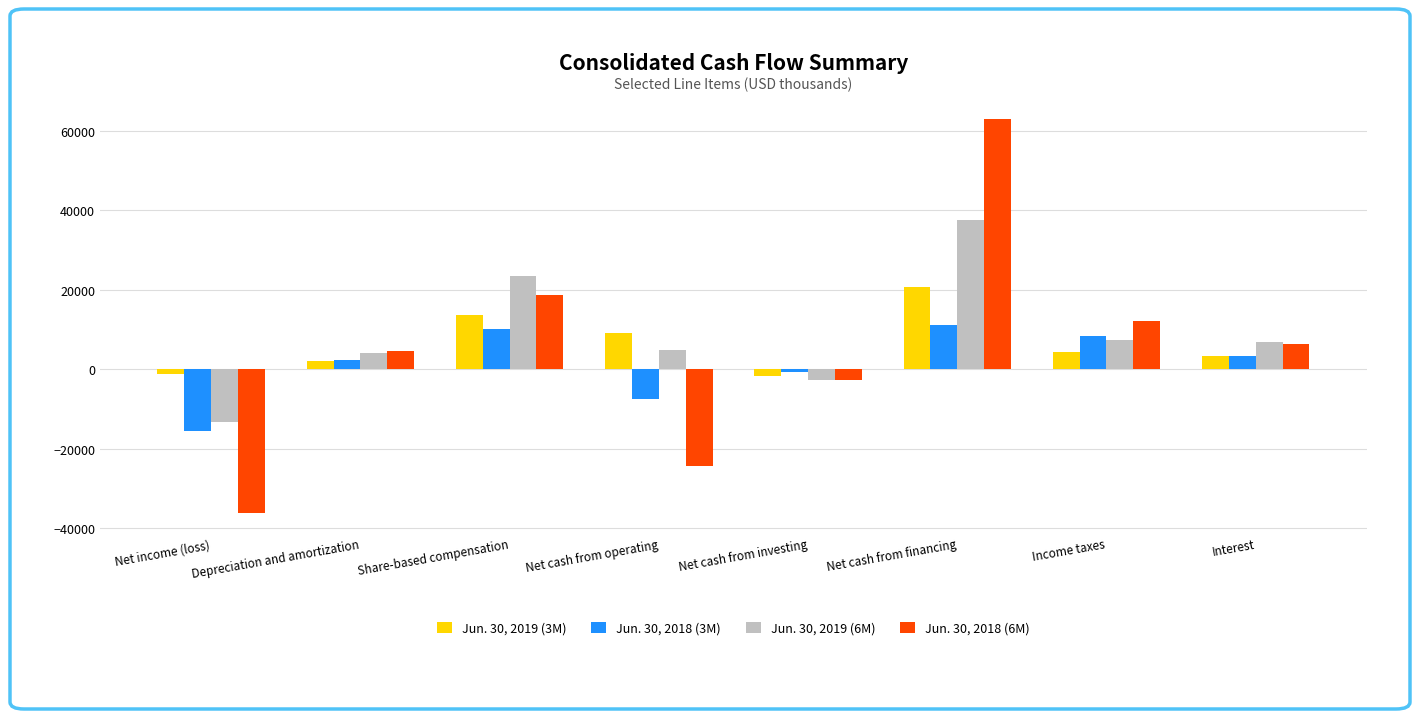

The Jun. 30, 2019 (6M) series shows 37627 at Net cash from financing. True or false?

True